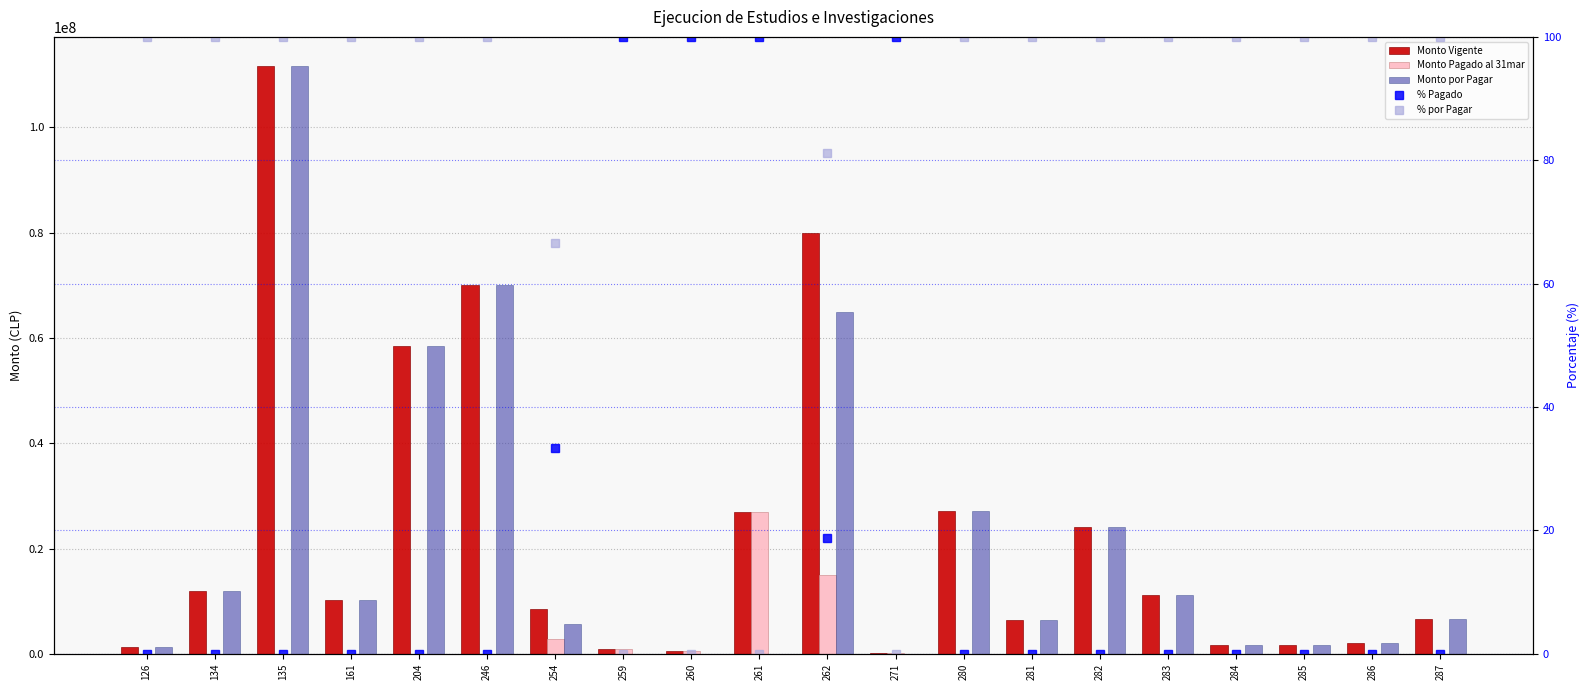

How many positive values does the Monto Pagado al 31mar series have?

6